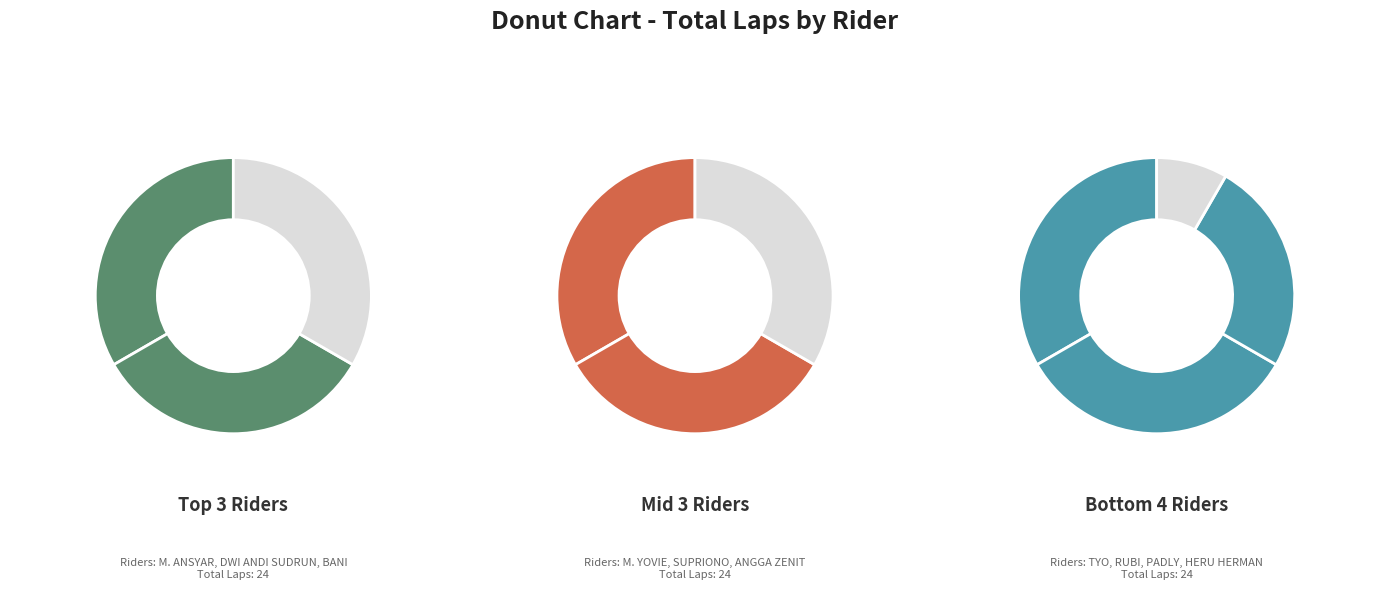

To the nearest percent, what portion does M. ANSYAR represent?

11%